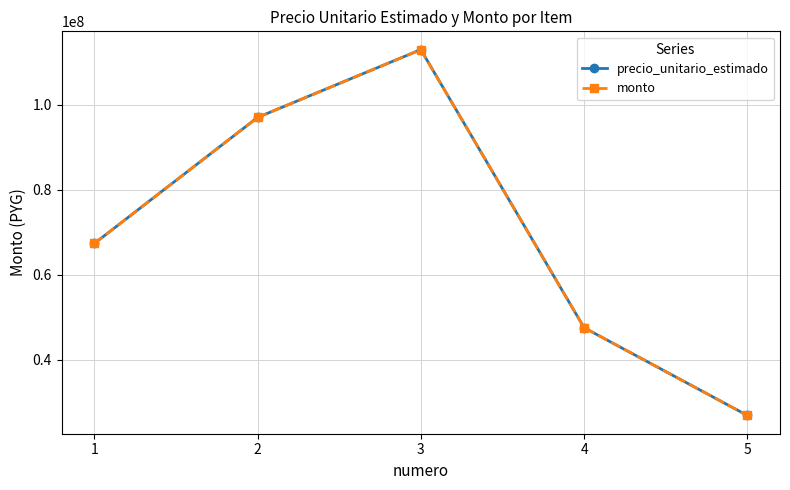

True or false: monto and precio_unitario_estimado intersect in this chart.

False